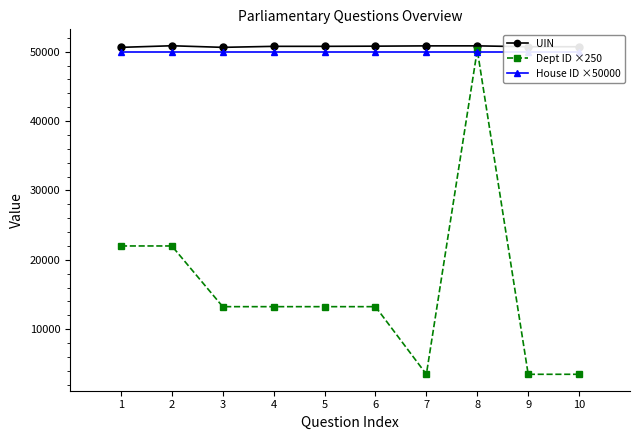

What is the approximate value of House ID ×50000 at 2?

50000